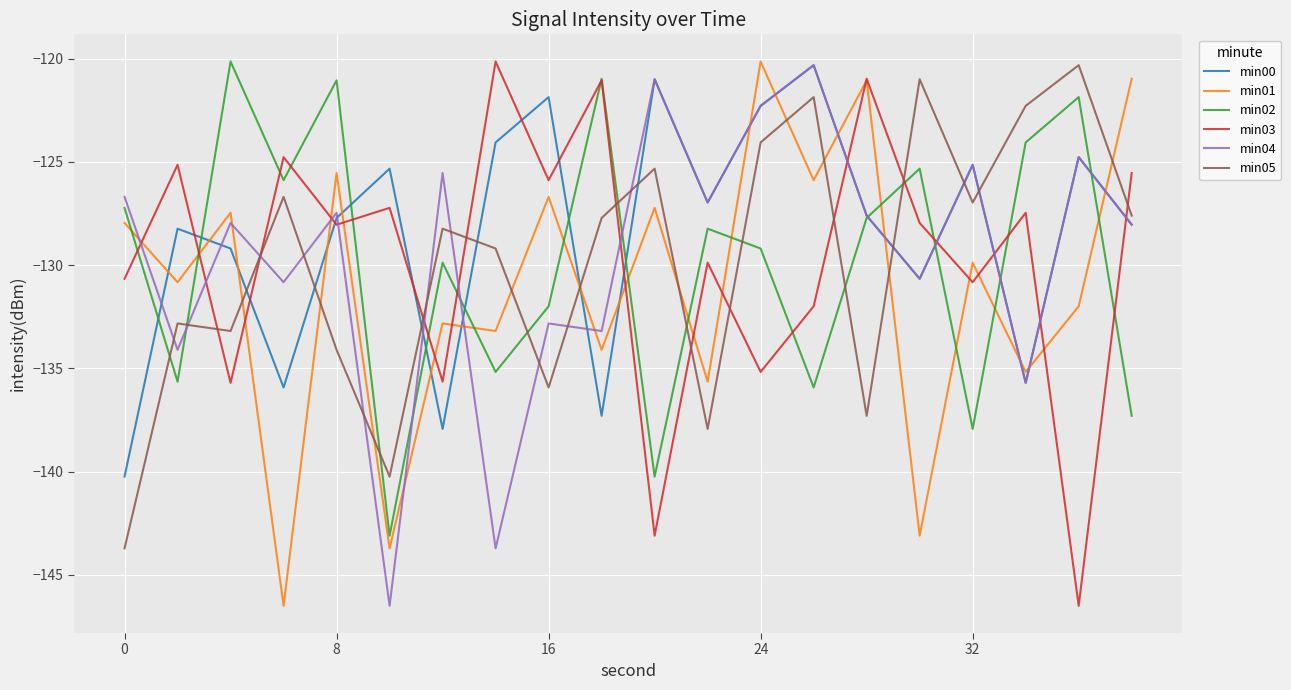

Does the chart have visible grid lines?

Yes